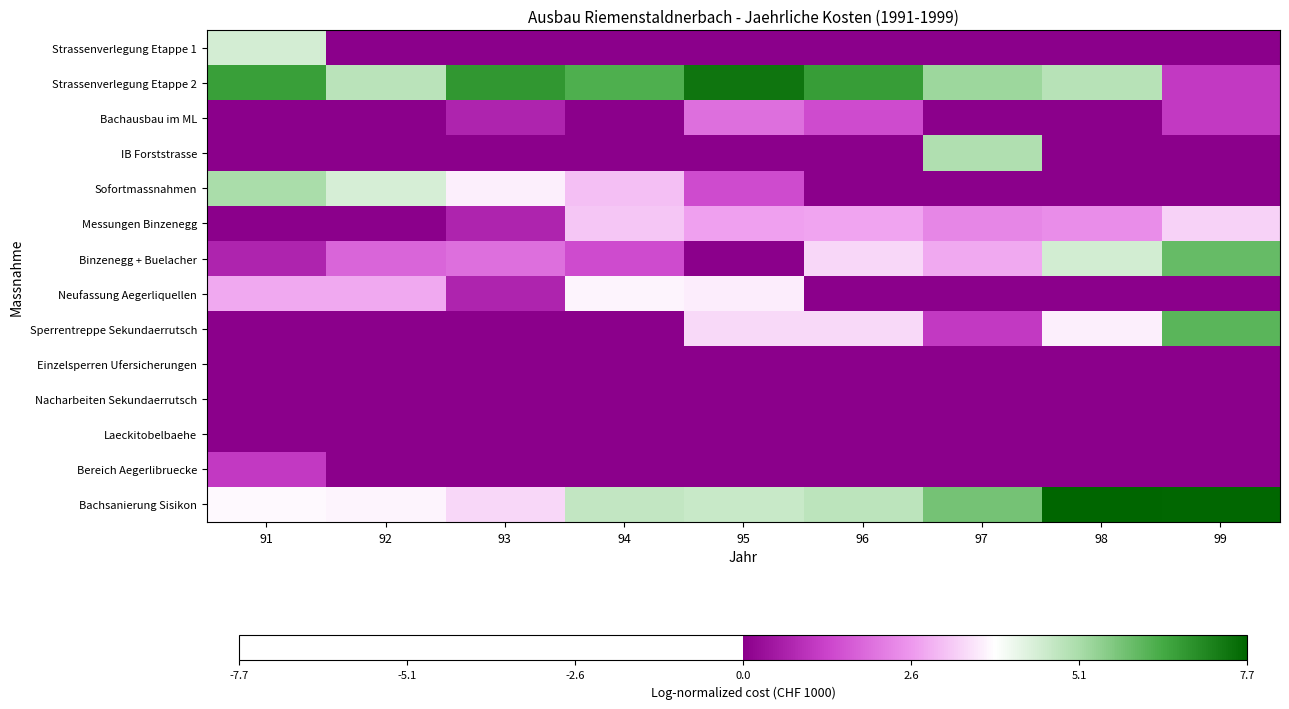

Count the number of categories in the chart.

9